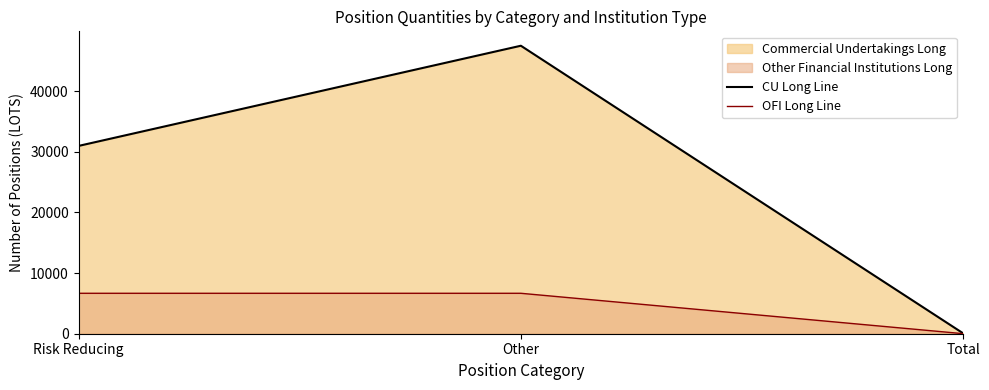

Does the chart display data point markers on the line(s)?

No